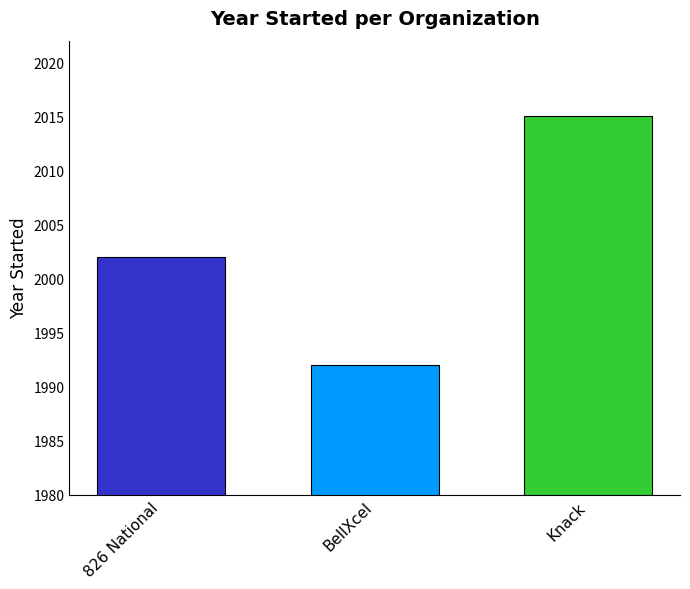

Reading left to right, list all the values displayed in this chart.

2002	1992	2015